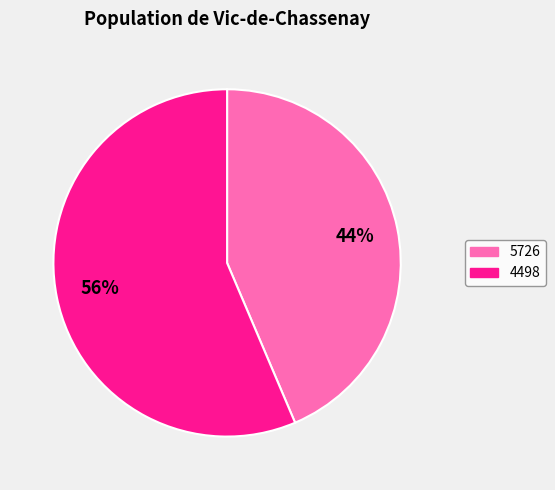

Count the number of slices in the pie.

2